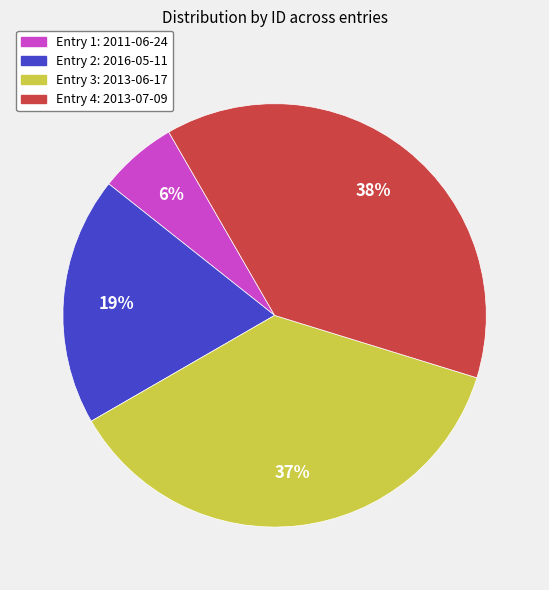

How many segments does this pie chart have?

4